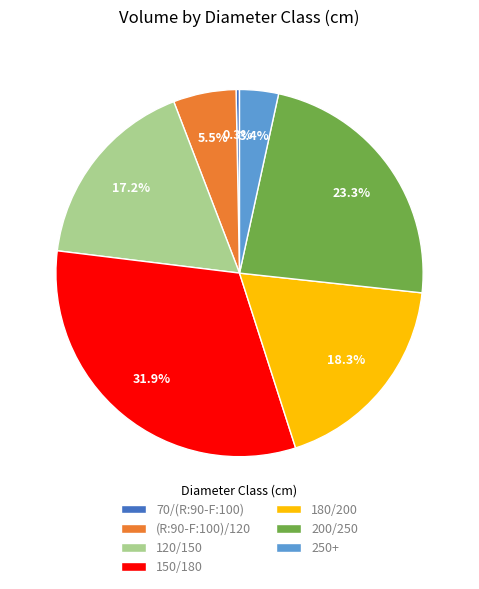

Between (R:90-F:100)/120 and 200/250, which is larger?

200/250